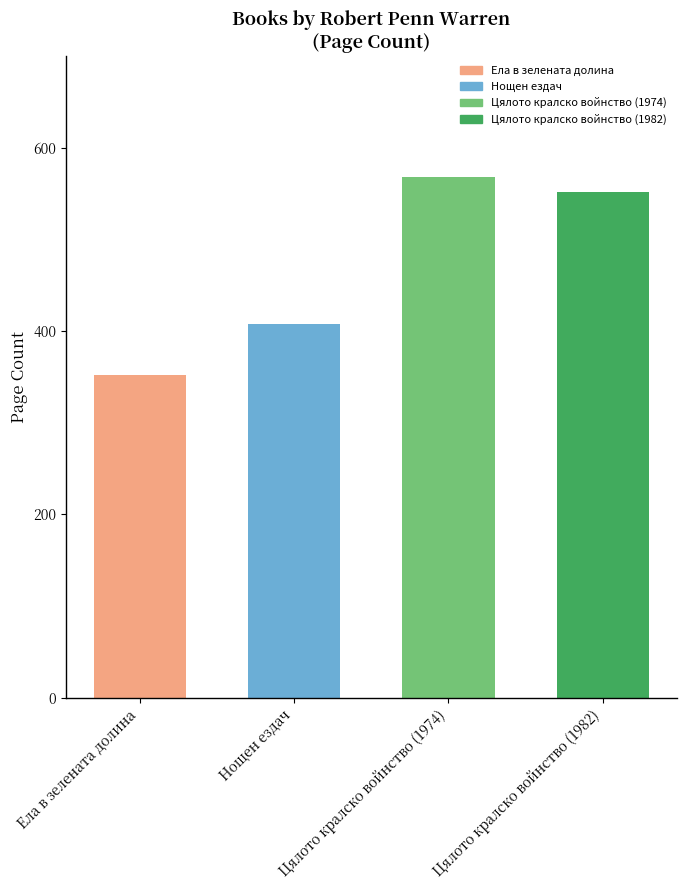

What value does the data have at Цялото кралско войнство (1974), to the nearest 50?

550